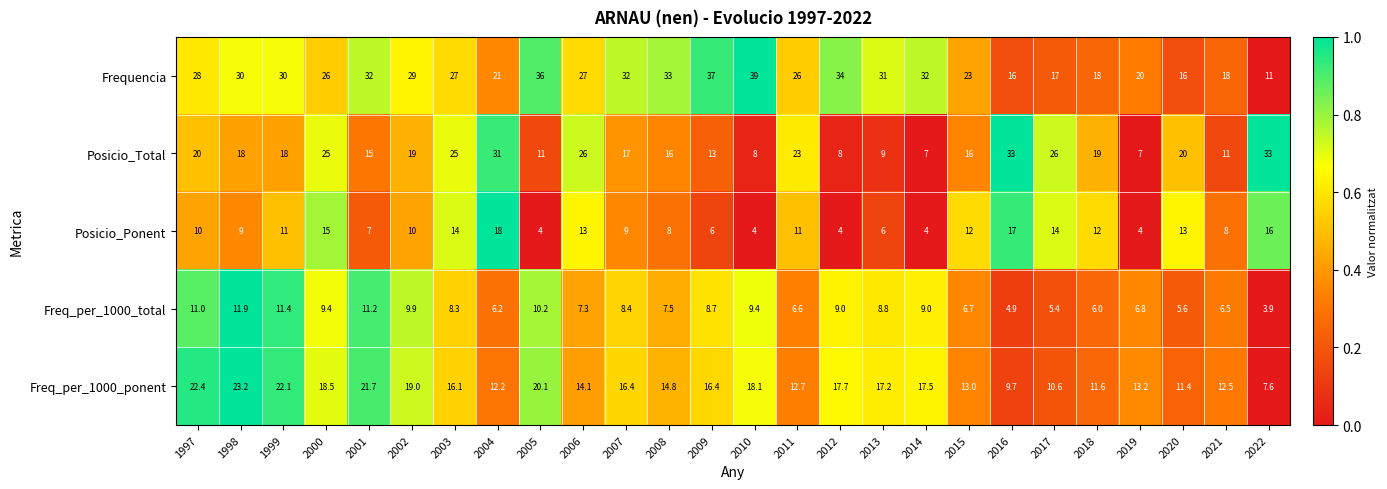

The value of Frequencia at 2003 is 46.6. True or false?

False